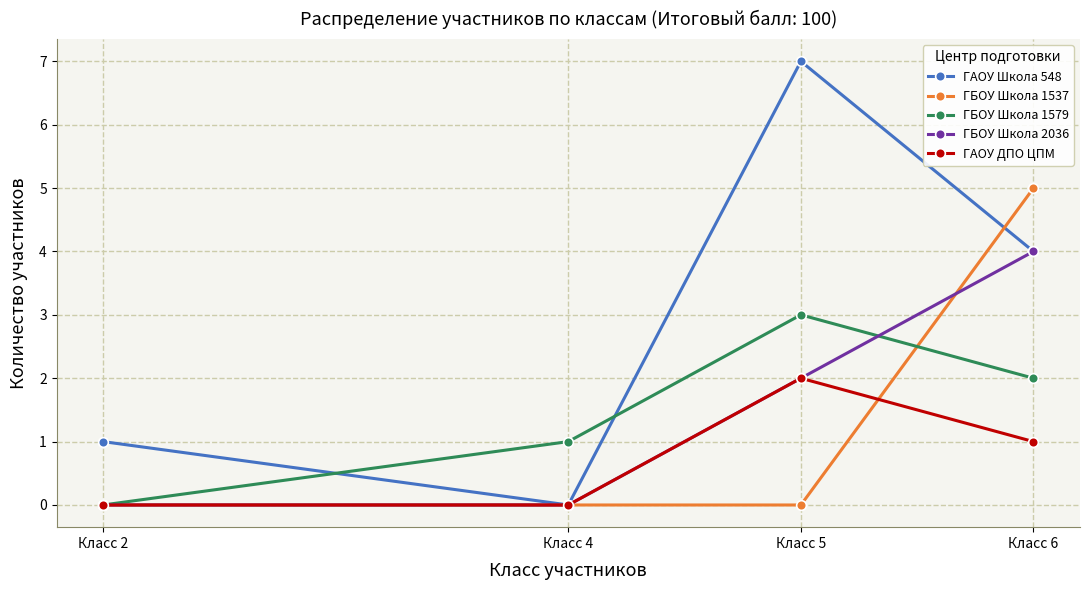

Is it true that ГАОУ Школа 548 equals -2 at Класс 4?

False